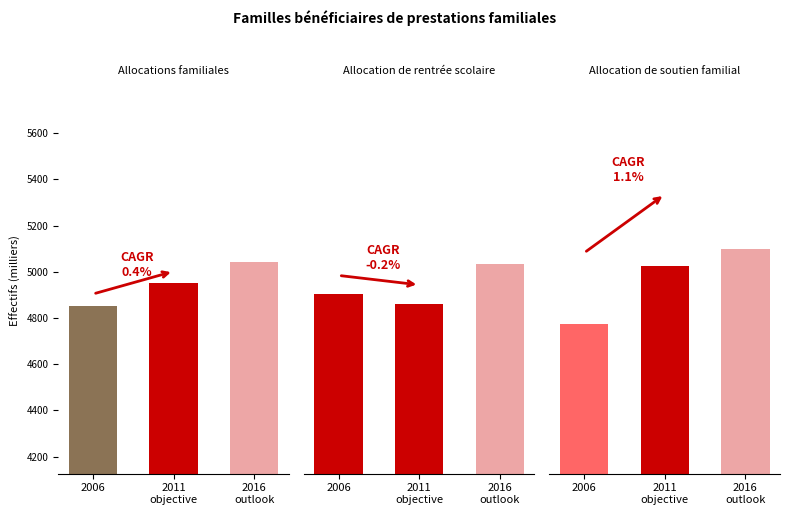

What are all the series names shown in the legend?

Allocations familiales, Allocation de rentrée scolaire, Allocation de soutien familial